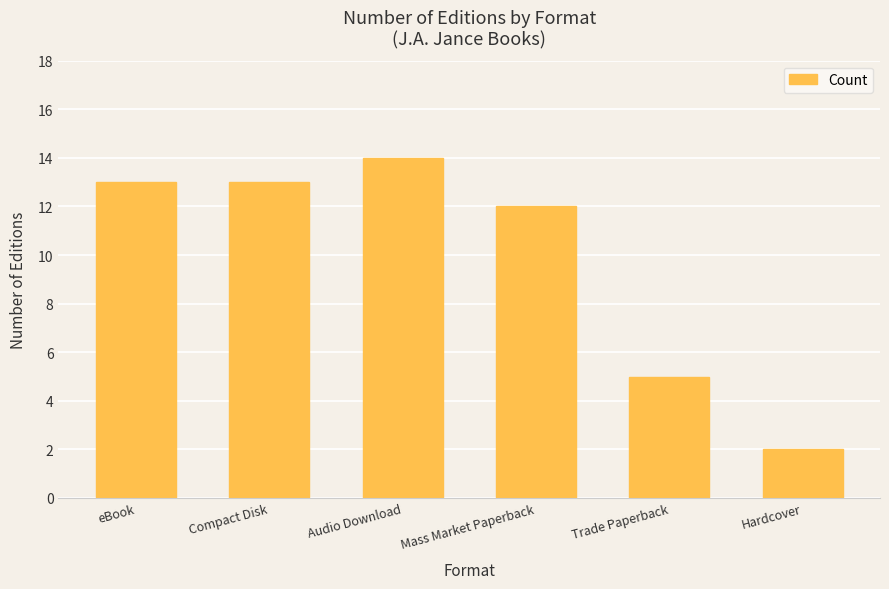

Is it true that the value at Audio Download is 3?

False